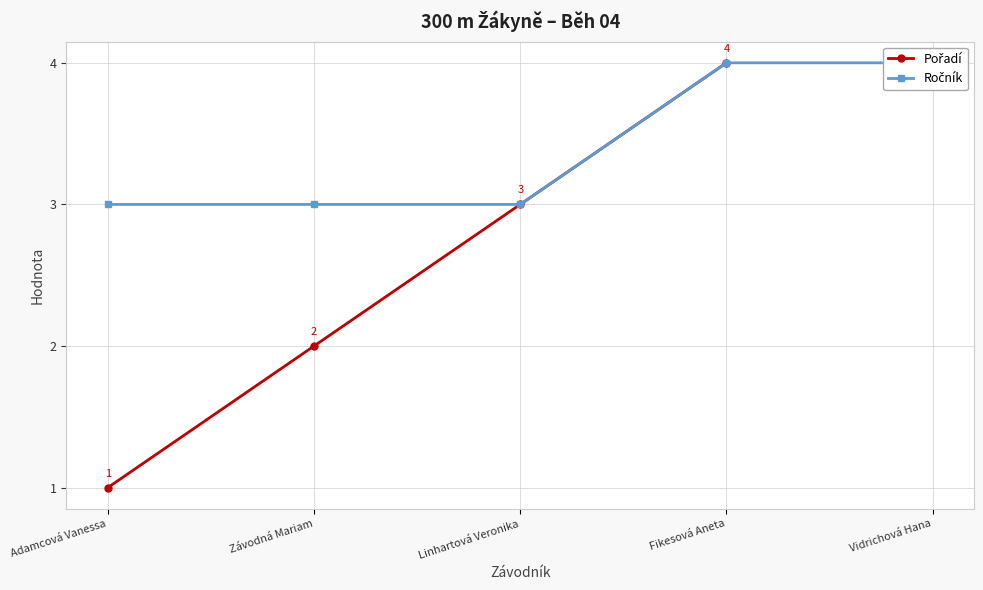

How many lines are shown in the chart?

2